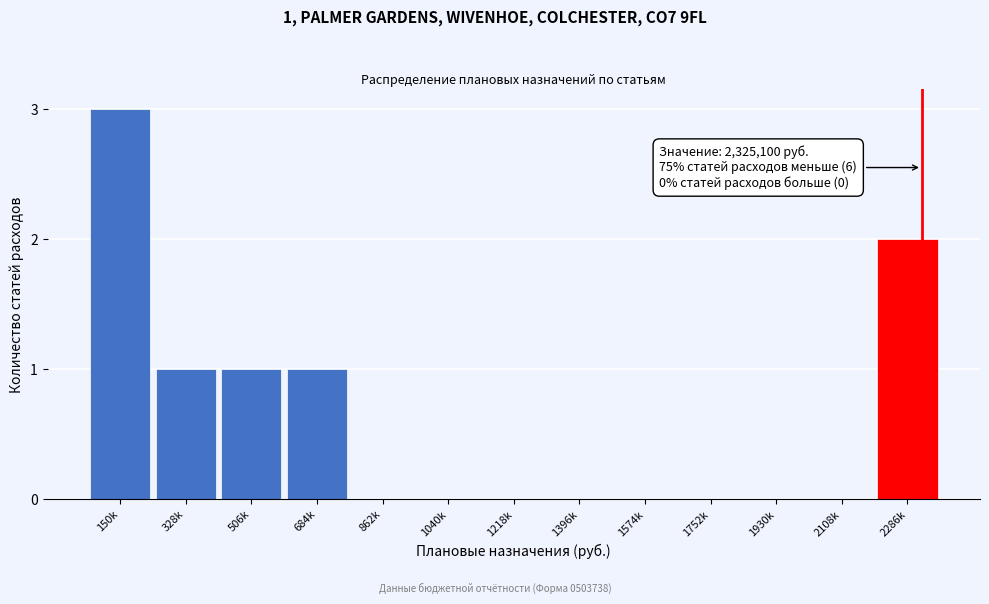

Reading left to right, what are all the values shown in this chart?

150k=3	328k=1	506k=1	684k=1	862k=0	1040k=0	1218k=0	1396k=0	1574k=0	1752k=0	1930k=0	2108k=0	2286k=2